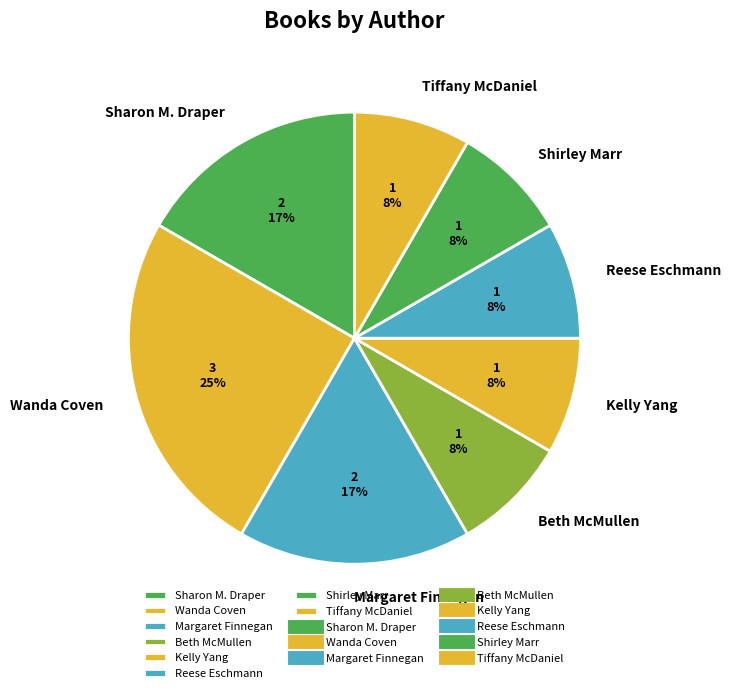

What is the ratio of the value at Reese Eschmann to the value at Wanda Coven?

0.3